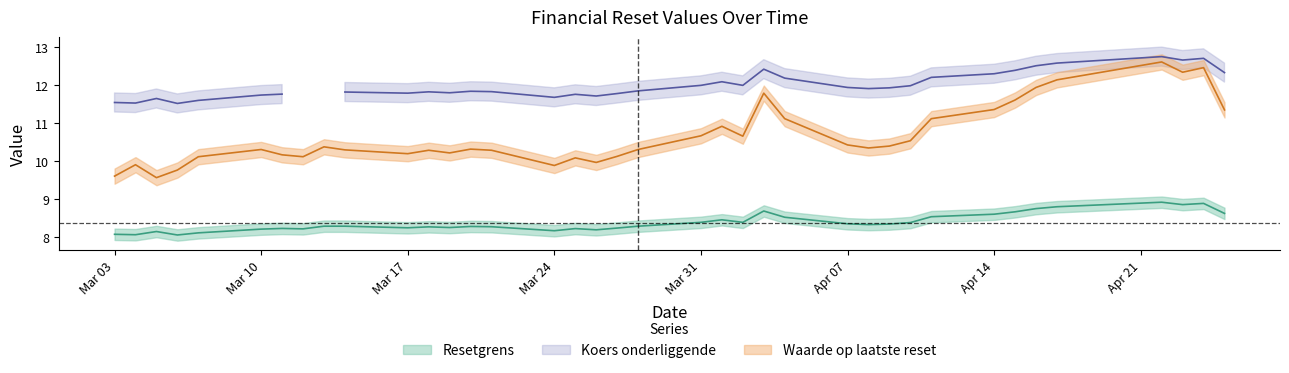

What is the sum of the Waarde op laatste reset values at 2025-03-10 and 2025-04-04?

21.4